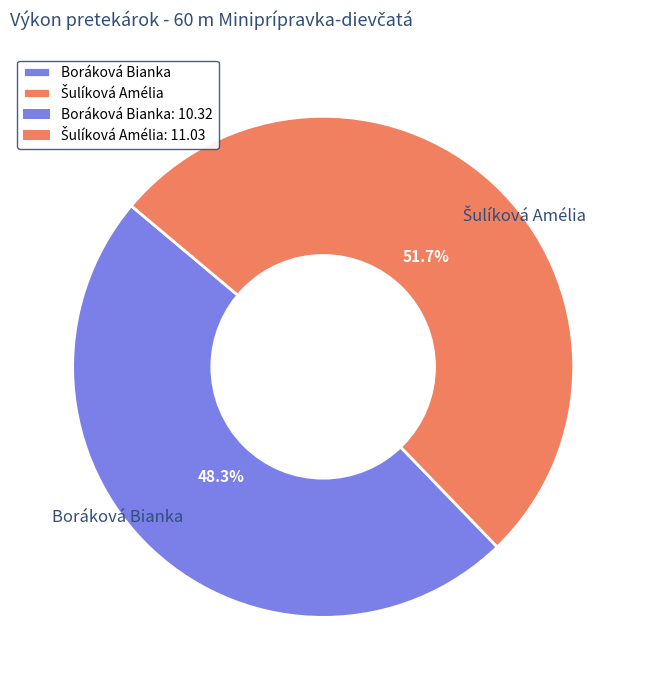

What portion of the pie excludes Boráková Bianka?

51.7%